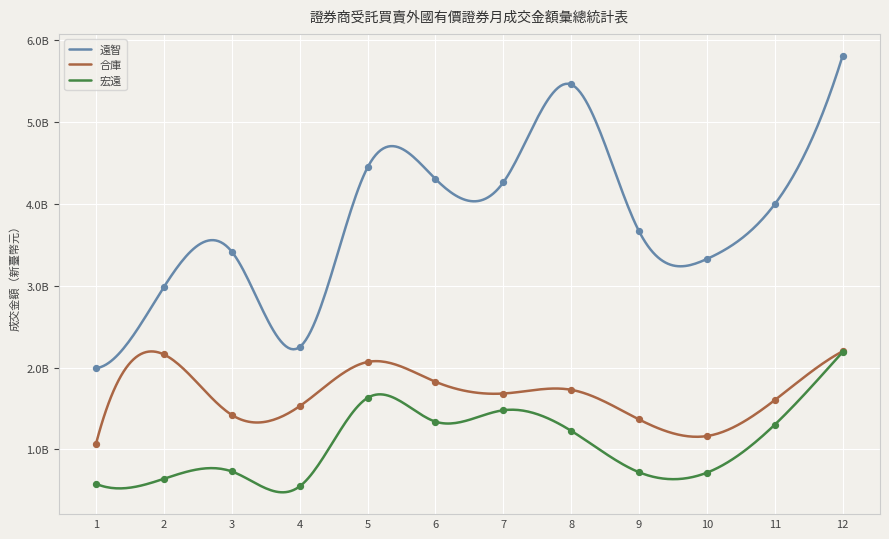

Which series reaches the maximum Y coordinate?

遠智